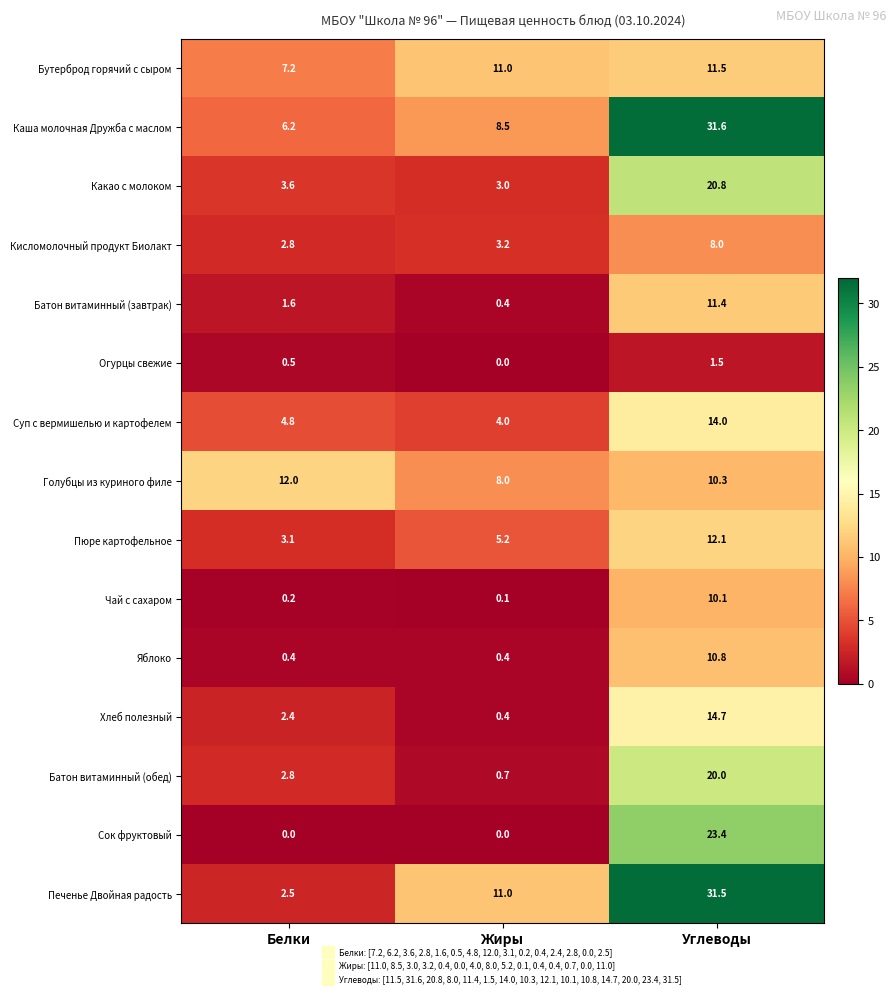

What is the difference between the Кисломолочный продукт Биолакт values at Белки and Жиры?

0.4